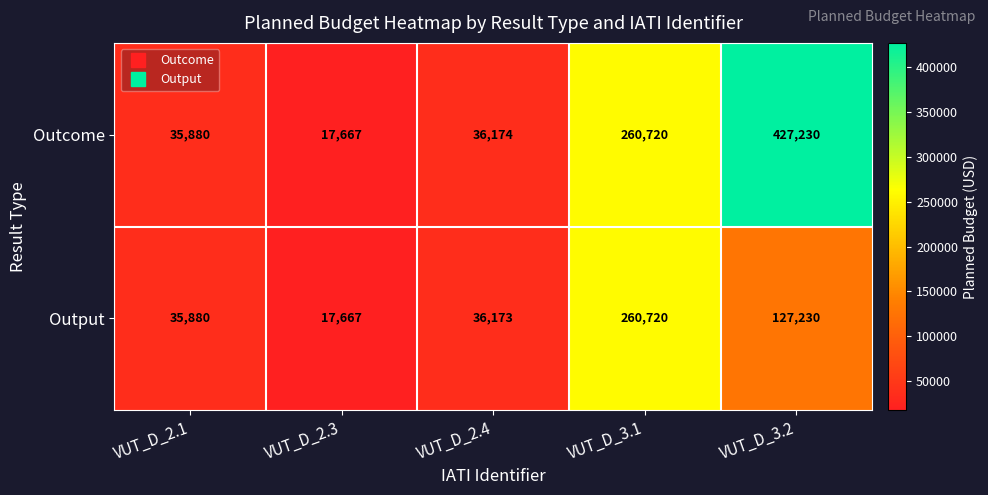

True or false: Output has a value of 31799 at VUT_D_2.3.

False